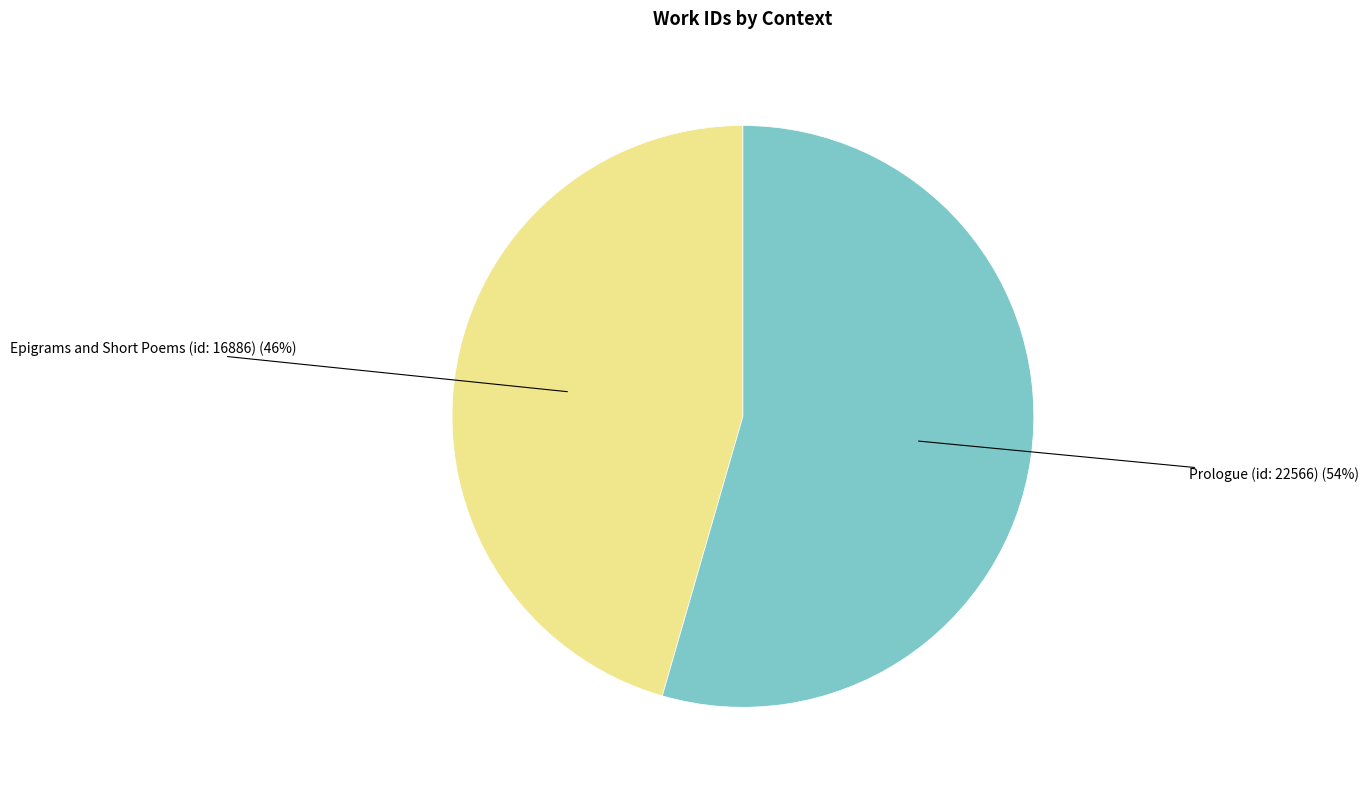

Is the sum of Epigrams and Short Poems (id: 16886) and Prologue (id: 22566) greater than half?

Yes